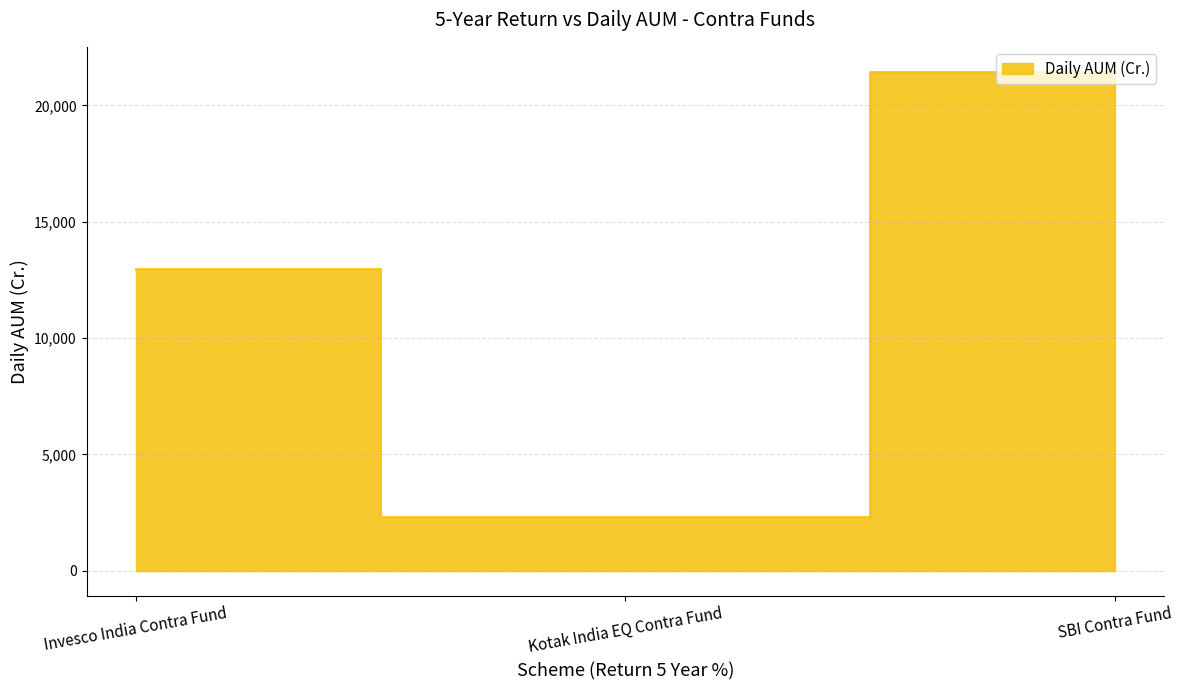

What is the difference between the values at SBI Contra Fund and Invesco India Contra Fund?

8472.2